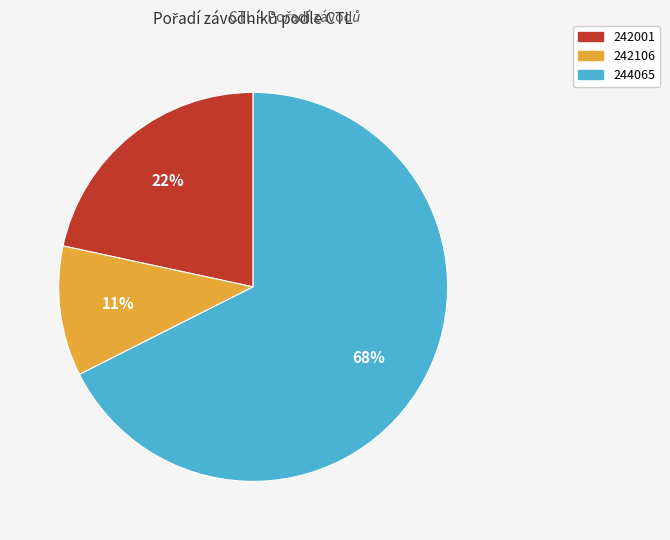

Is there a majority slice in this chart?

Yes